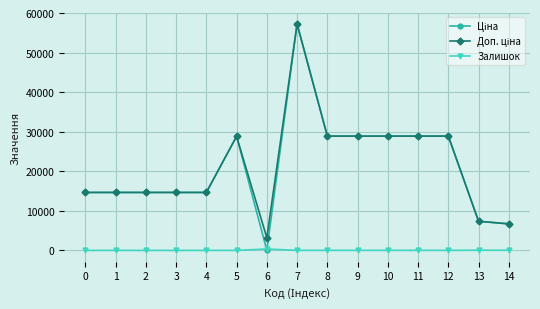

At which category is the sum across all series the highest?

7